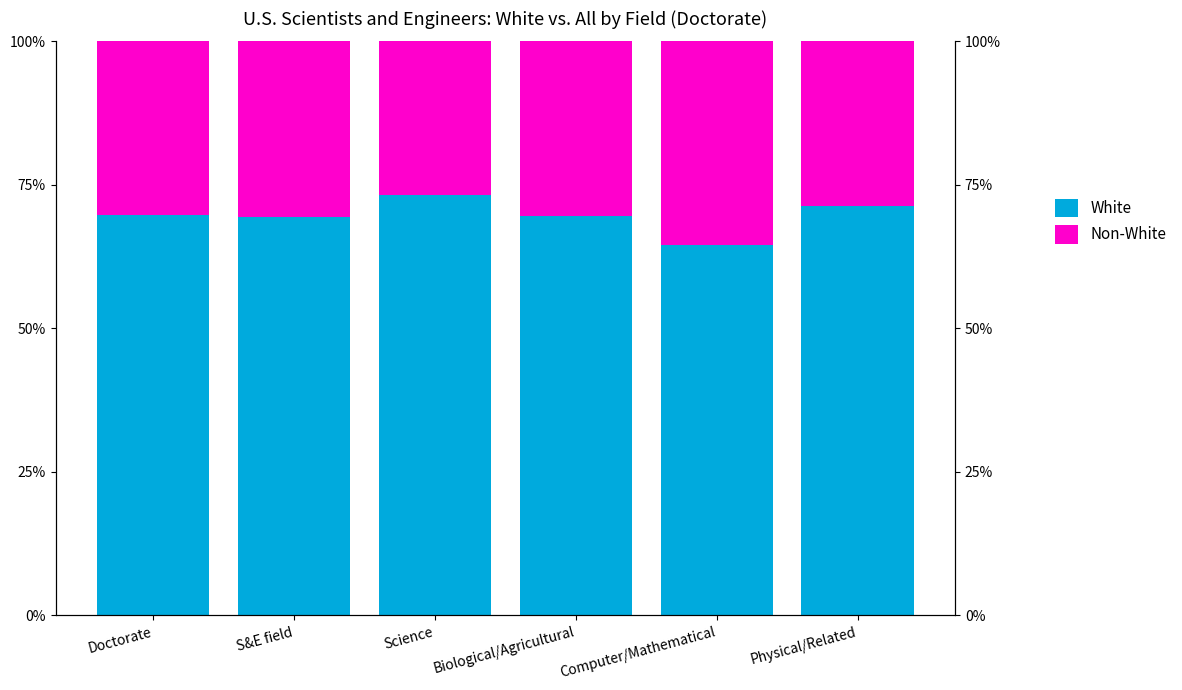

What is the spread (max minus min) of values at Physical/Related?

42.6